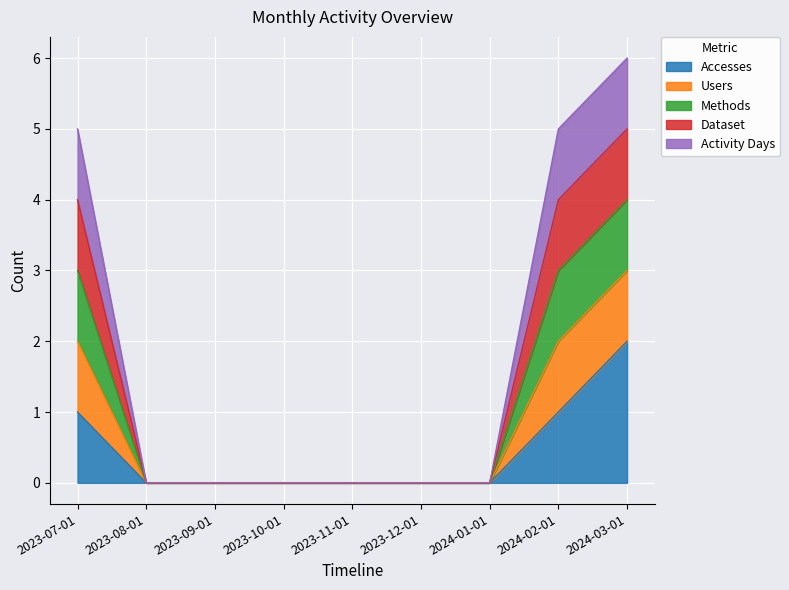

Does the chart display data point markers on the line(s)?

No